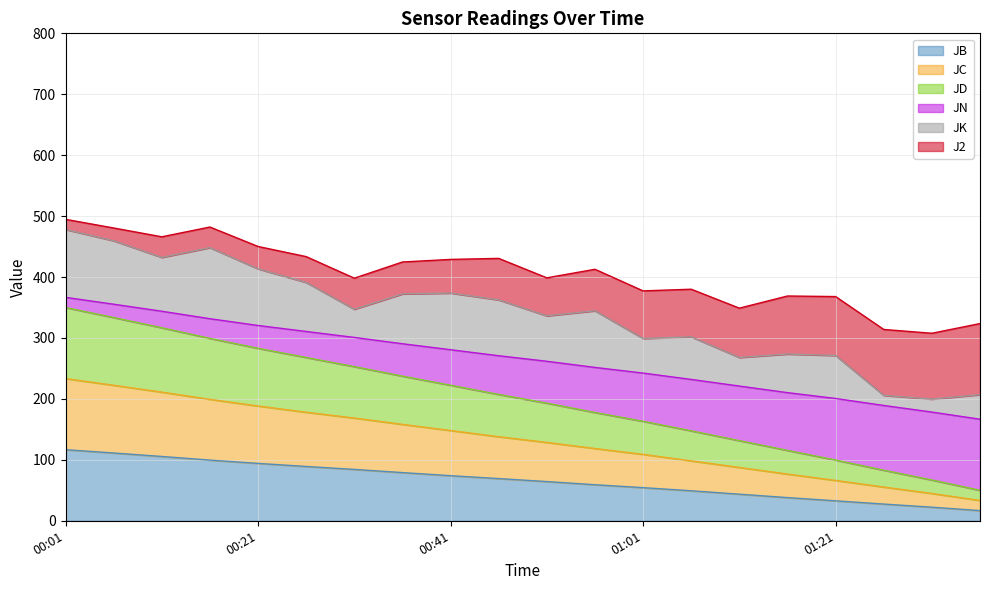

What is the total value across all series at 01:21?

368.0